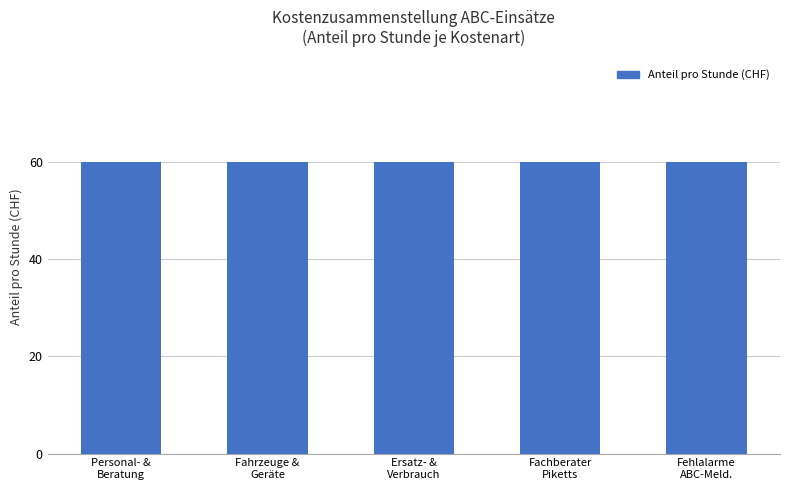

What is the total value across all series at Ersatz- und Verbrauchsmaterial?

60